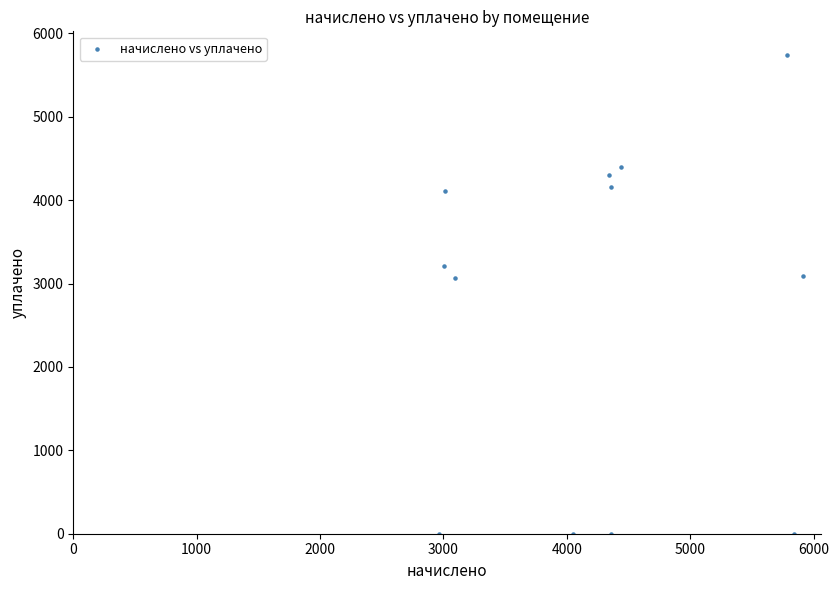

What is the range of Y values (max minus min)?

5736.9